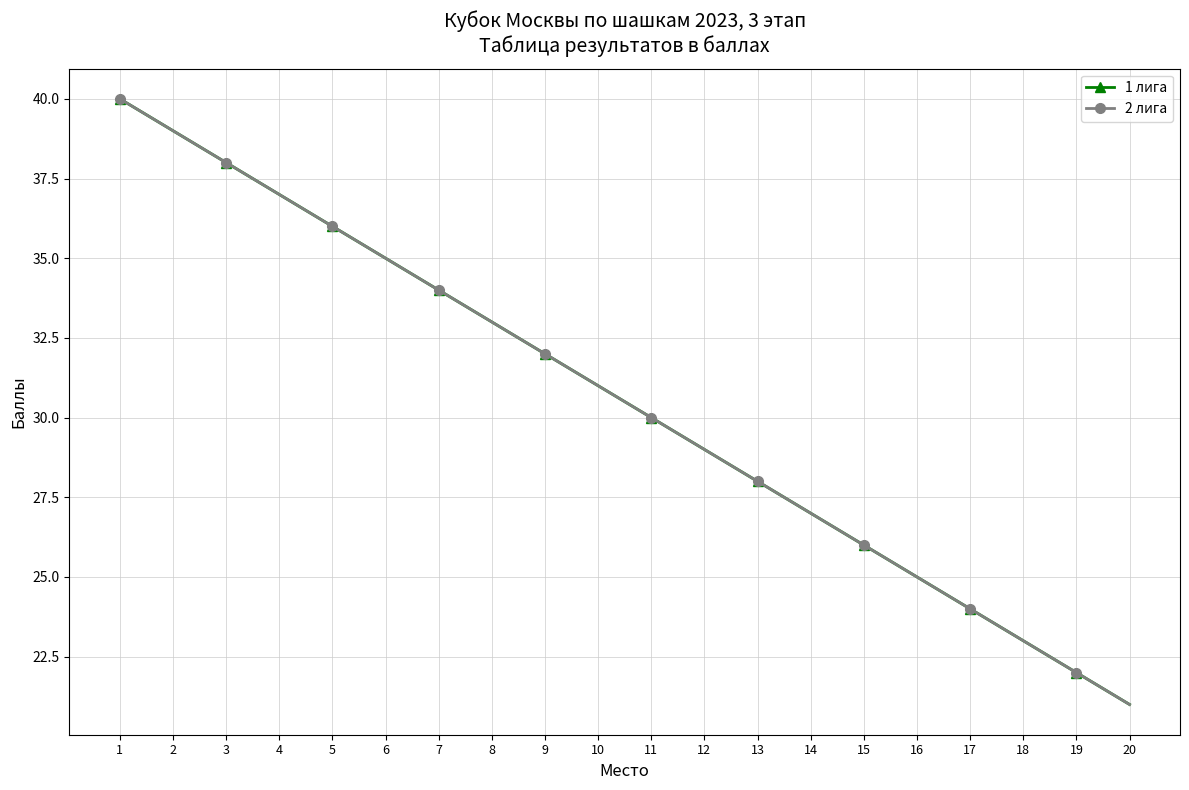

Does the chart have visible grid lines?

Yes